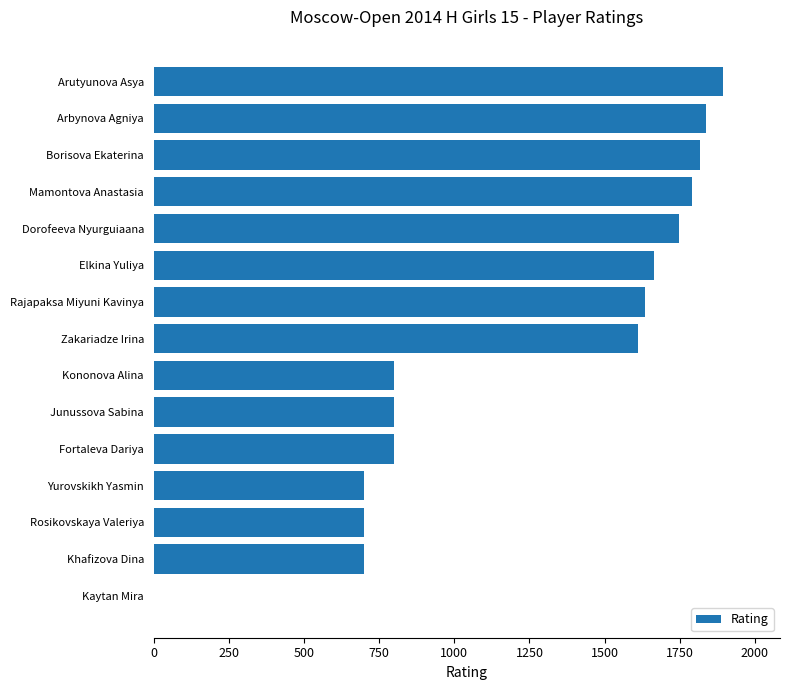

How many values are above zero?

14